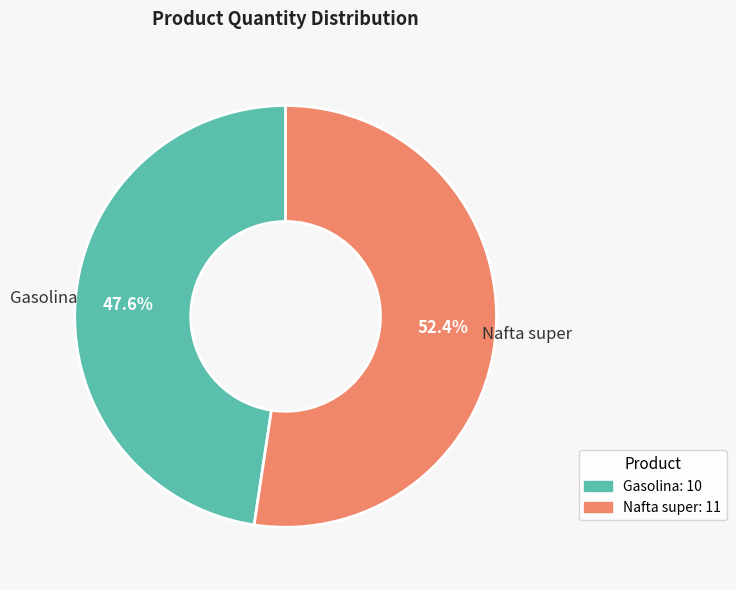

What percentage is the Nafta super slice, to the nearest percent?

52%